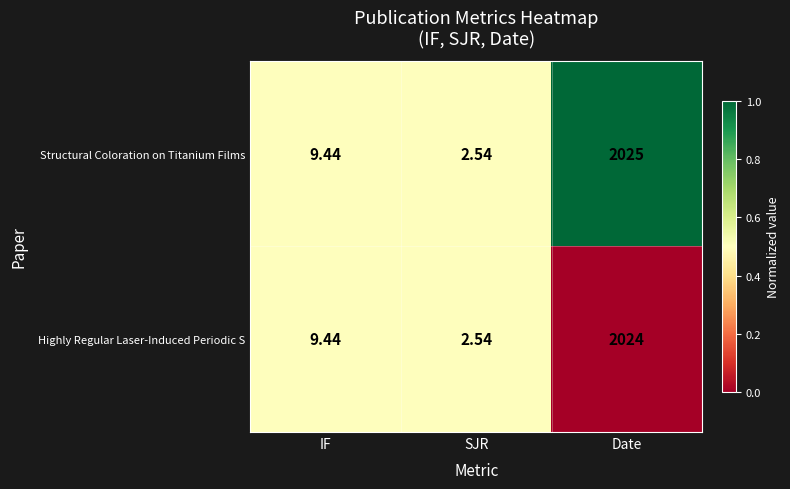

Which series has the widest spread of values?

Structural Coloration on Titanium Films